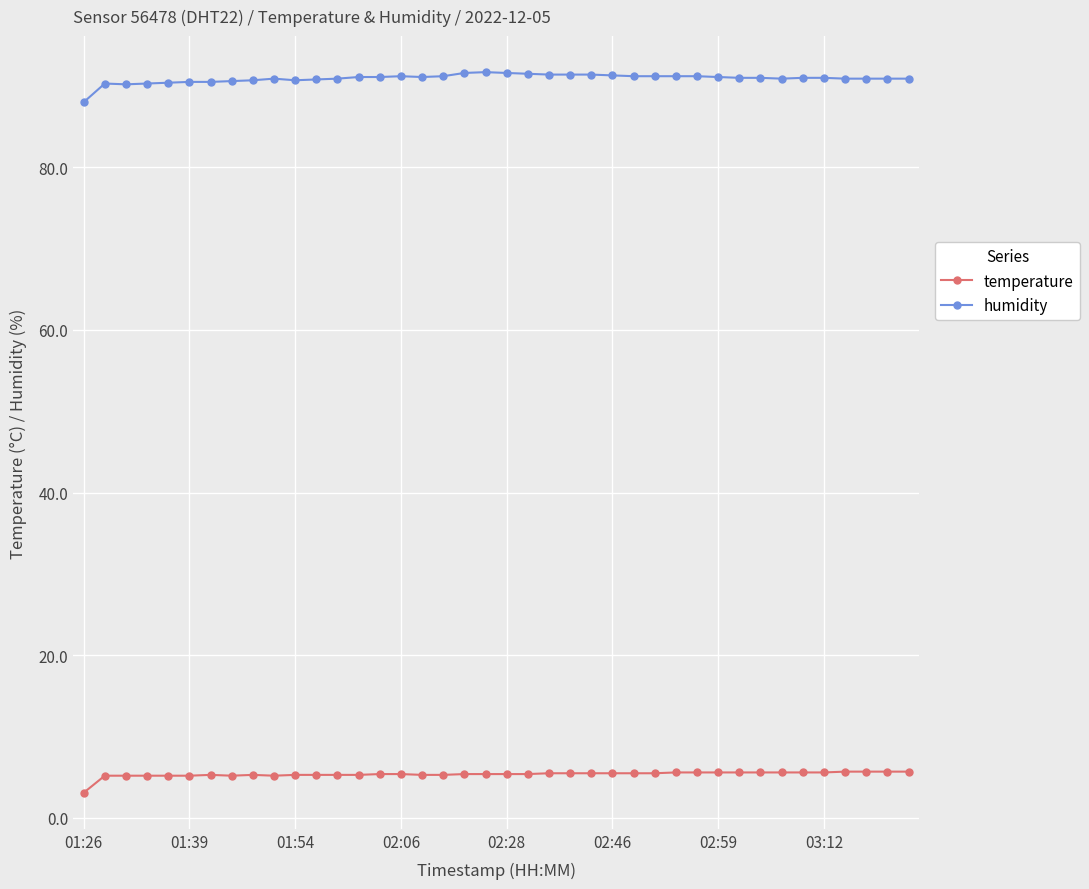

True or false: humidity has more than 0 interior local peaks.

True